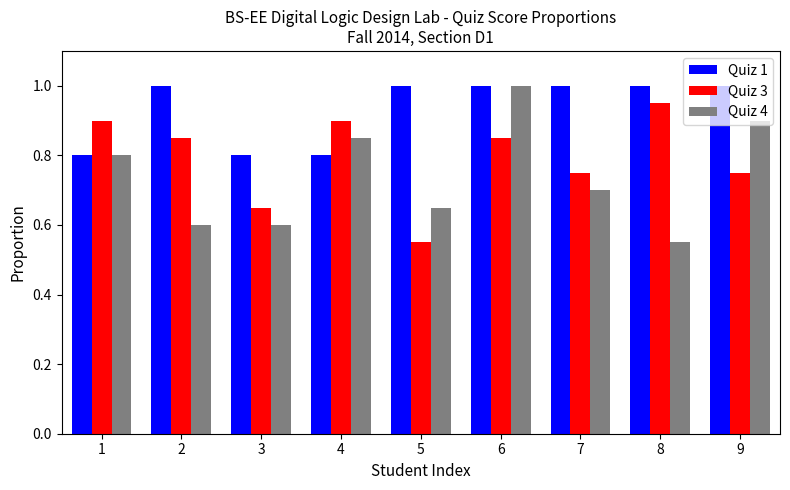

At which label does Quiz 3 reach its minimum?

5